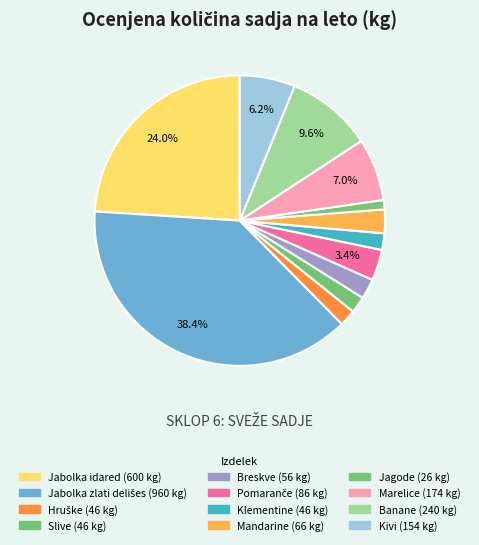

How many slices are in this pie chart?

12